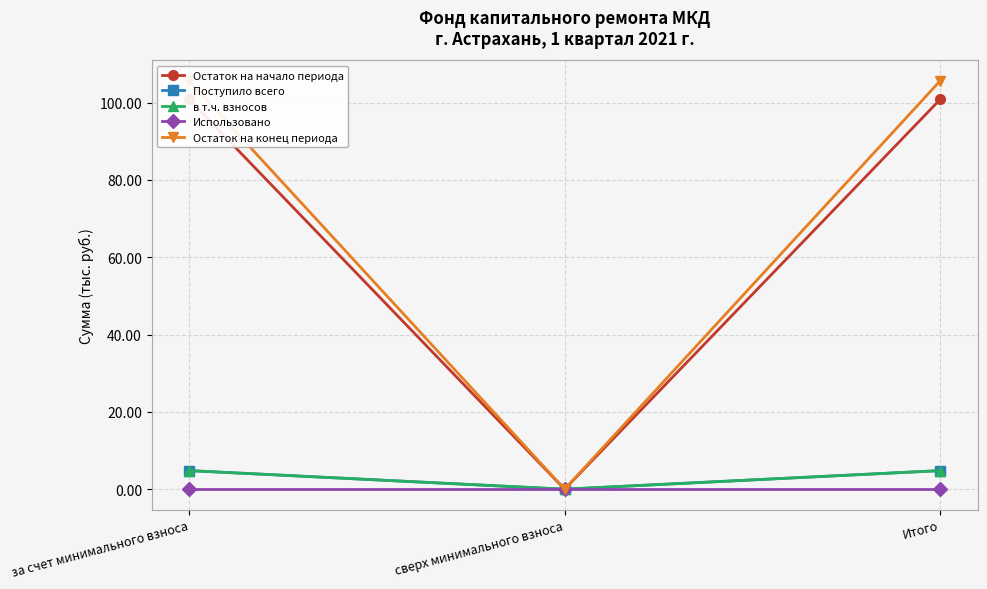

What is the maximum value for Остаток на конец периода?

105.6